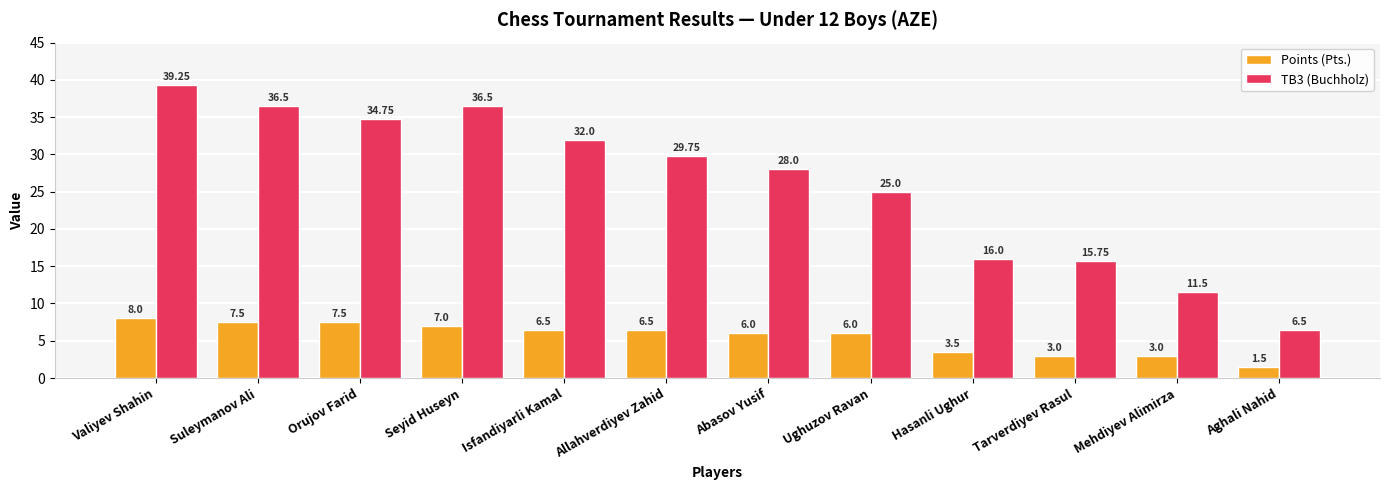

Between Isfandiyarli Kamal and Hasanli Ughur, which series saw the biggest shift?

TB3 (Buchholz)